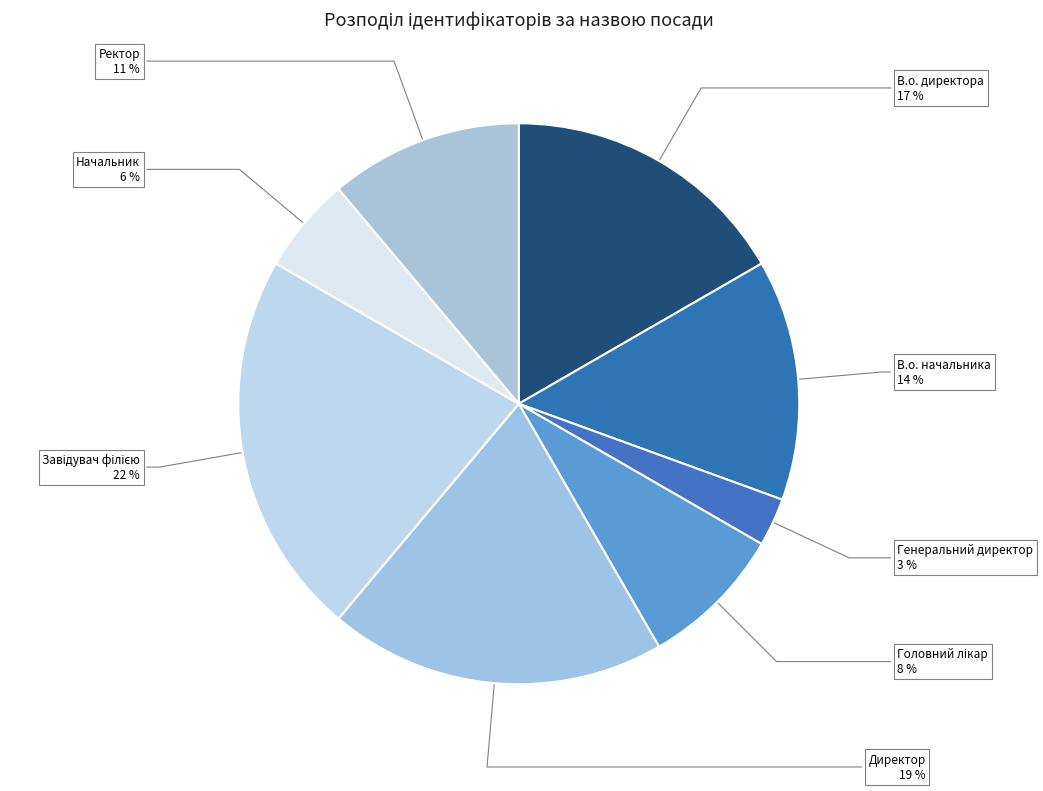

Is the sum of В.о. директора and Генеральний директор greater than half?

No